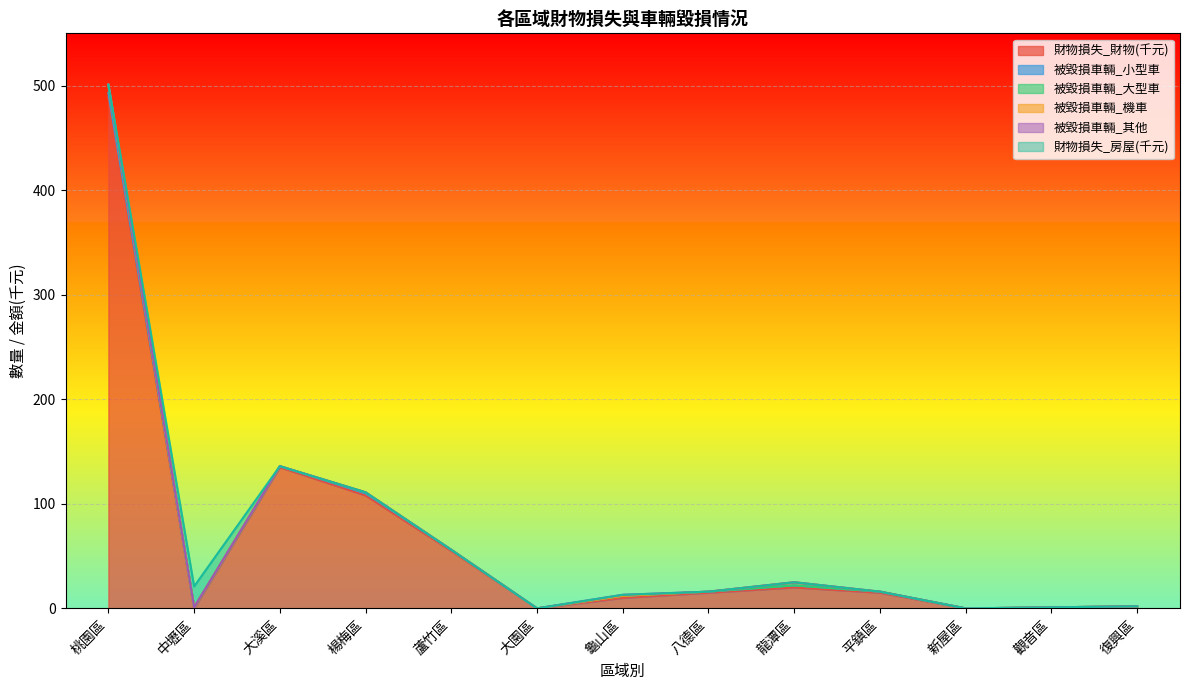

At which category is the sum across all series the highest?

桃園區